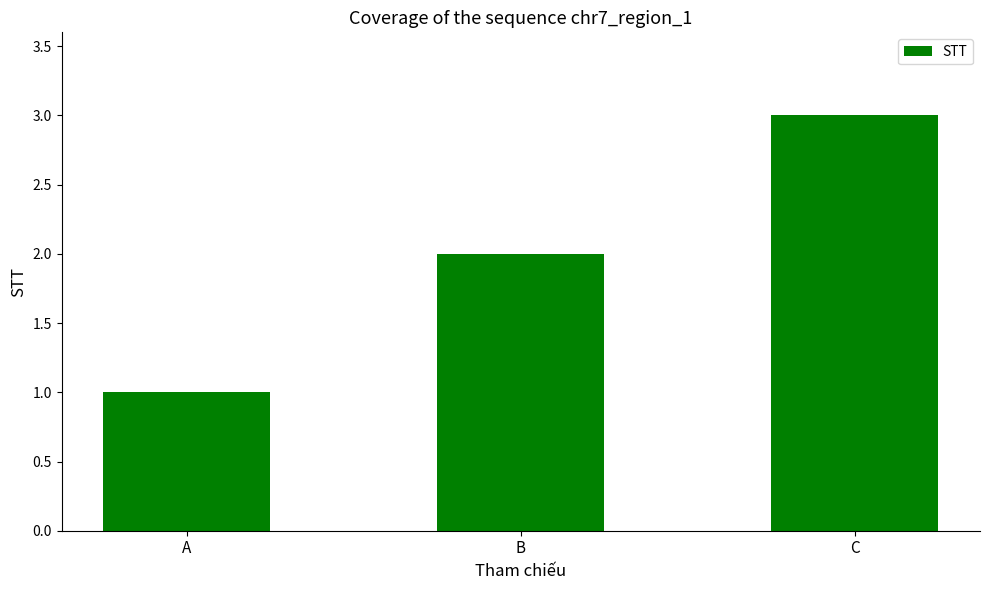

Reading right to left, transcribe all the data shown in this chart.

3	2	1